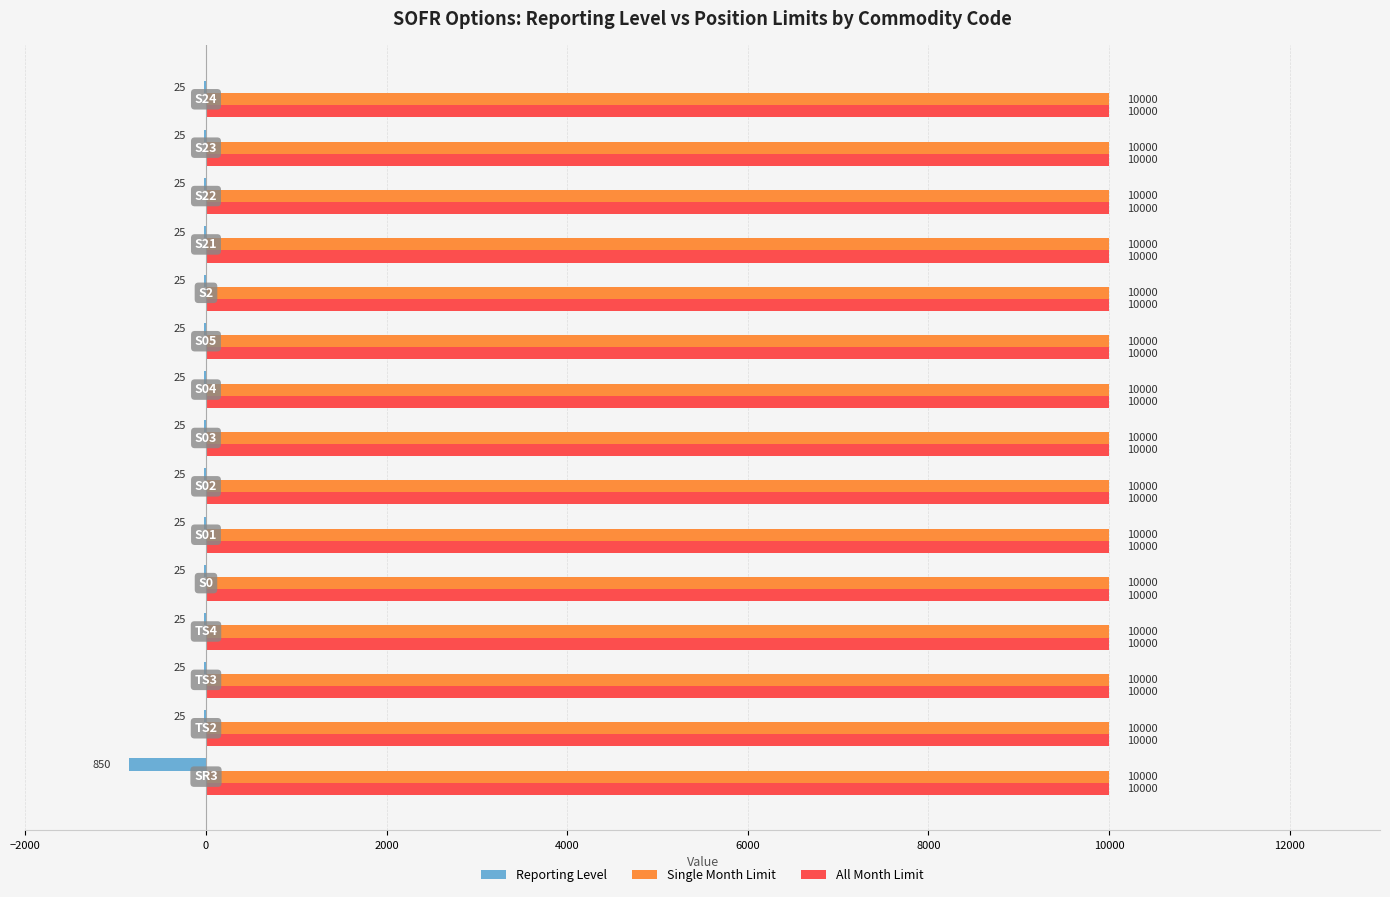

What is the maximum value shown in the chart?

10000